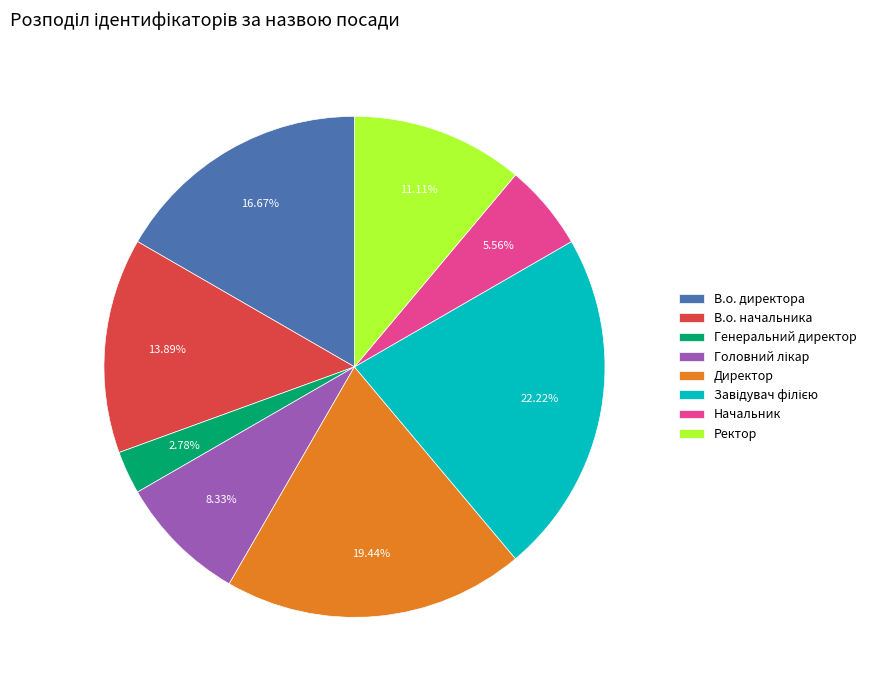

Which slice is the smallest?

Генеральний директор